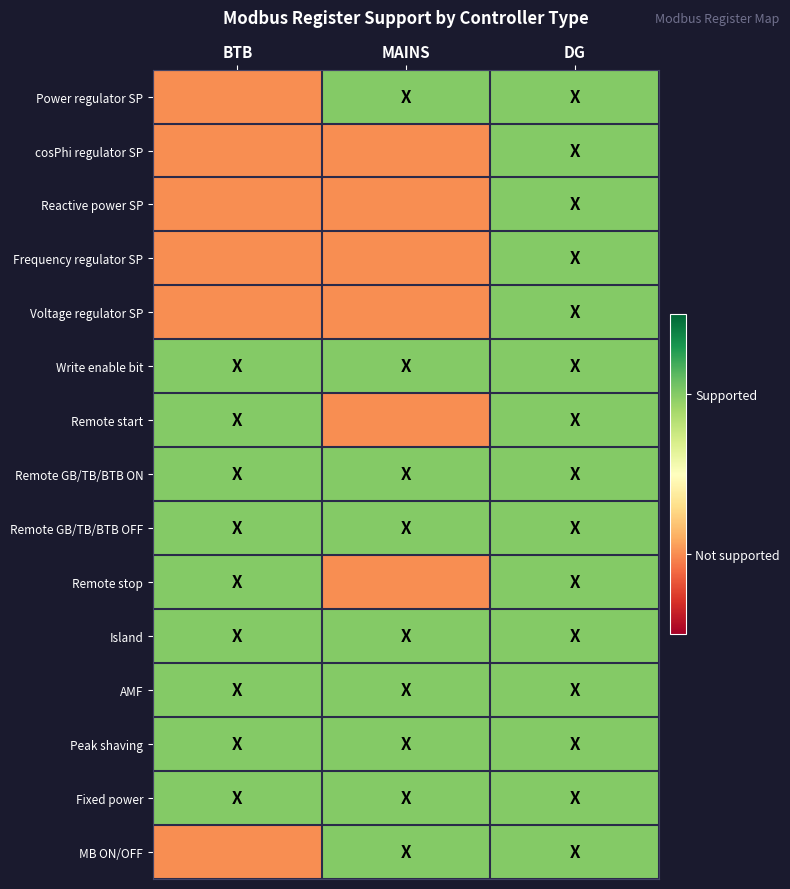

At DG, list the series in order from largest to smallest.

Power regulator SP, cosPhi regulator SP, Reactive power SP, Frequency regulator SP, Voltage regulator SP, Write enable bit, Remote start, Remote GB/TB/BTB ON, Remote GB/TB/BTB OFF, Remote stop, Island, AMF, Peak shaving, Fixed power, MB ON/OFF